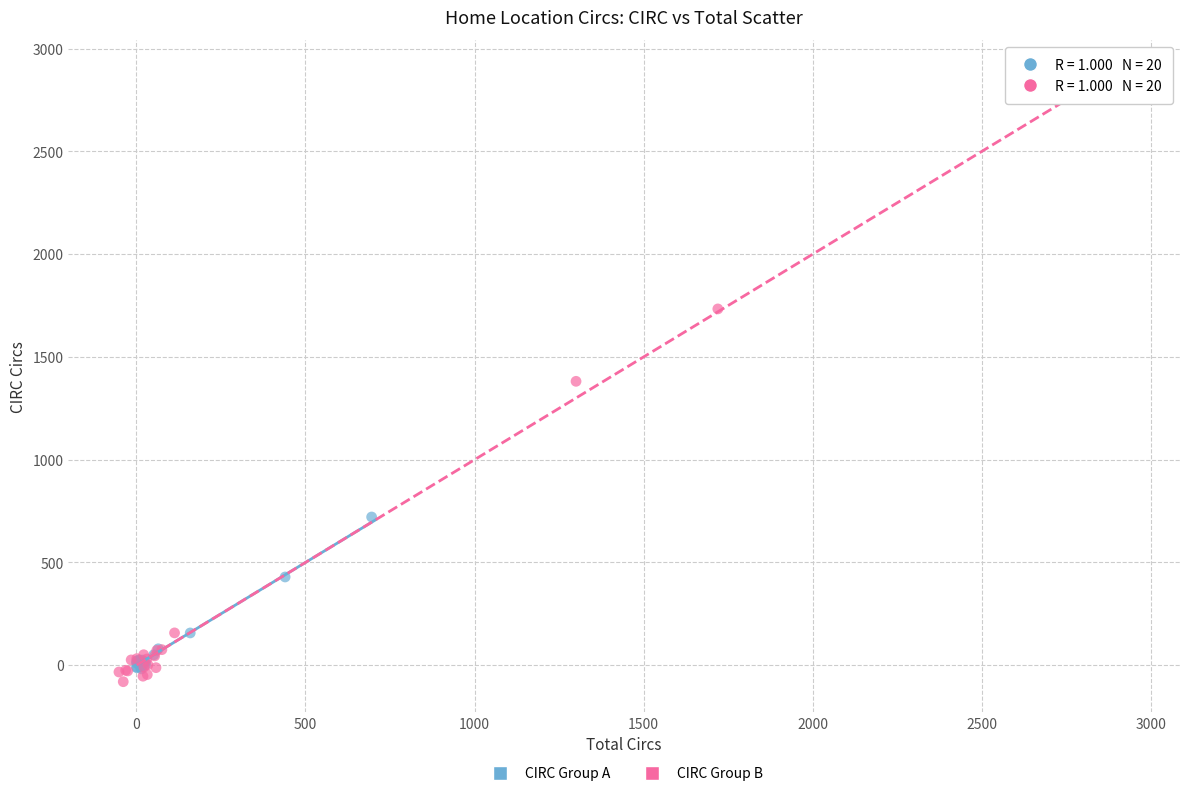

Which series has the largest Y range (max minus min)?

CIRC Group B